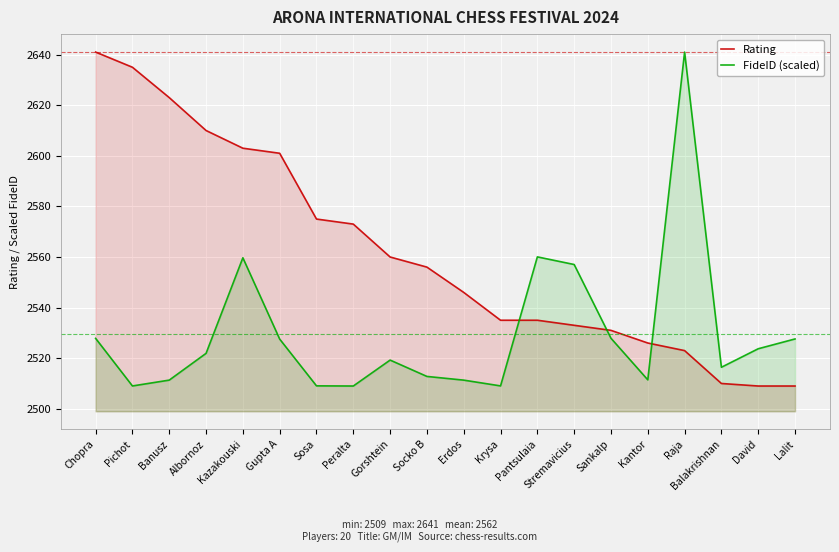

What are all the series names shown in the legend?

Rating, FideID (scaled)